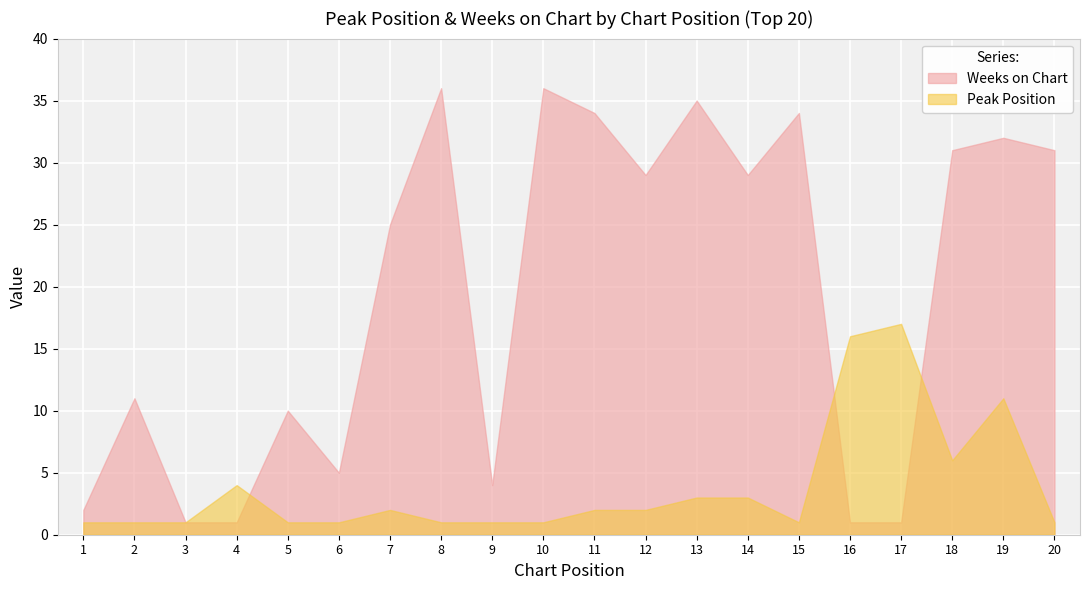

How many intersections are there between Weeks on Chart and Peak Position?

3